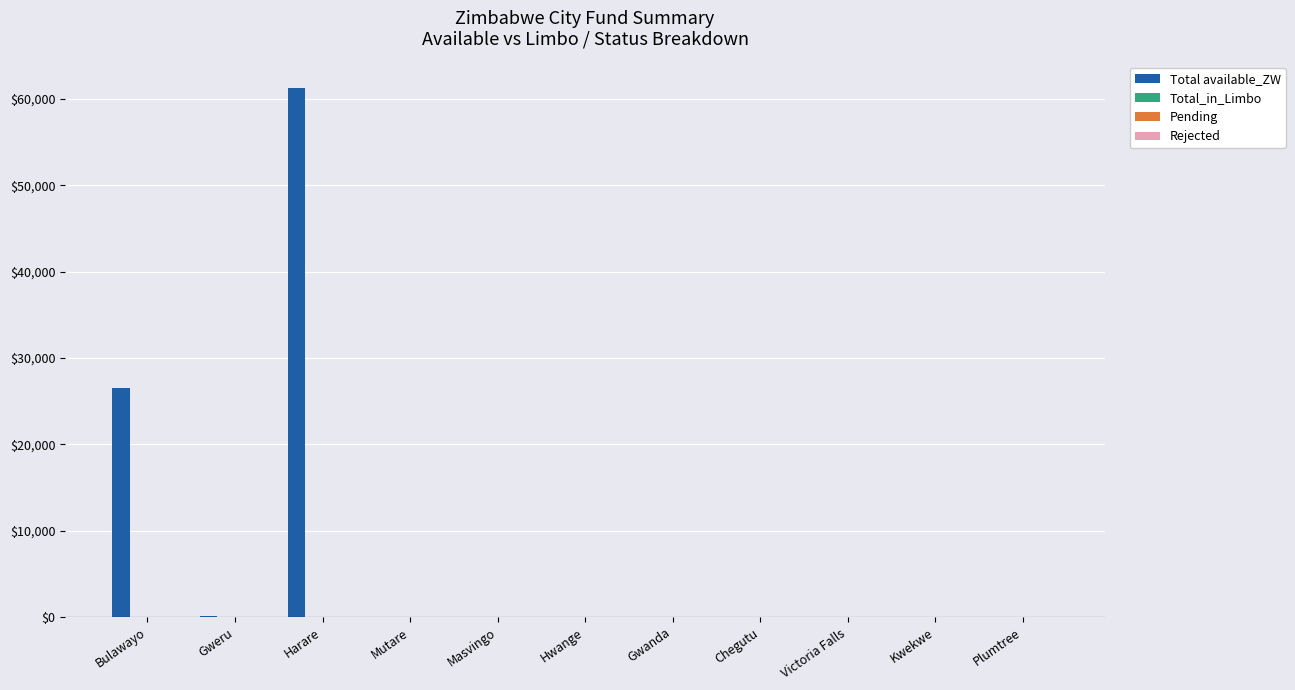

Are the bars grouped side by side (vs. stacked)?

No